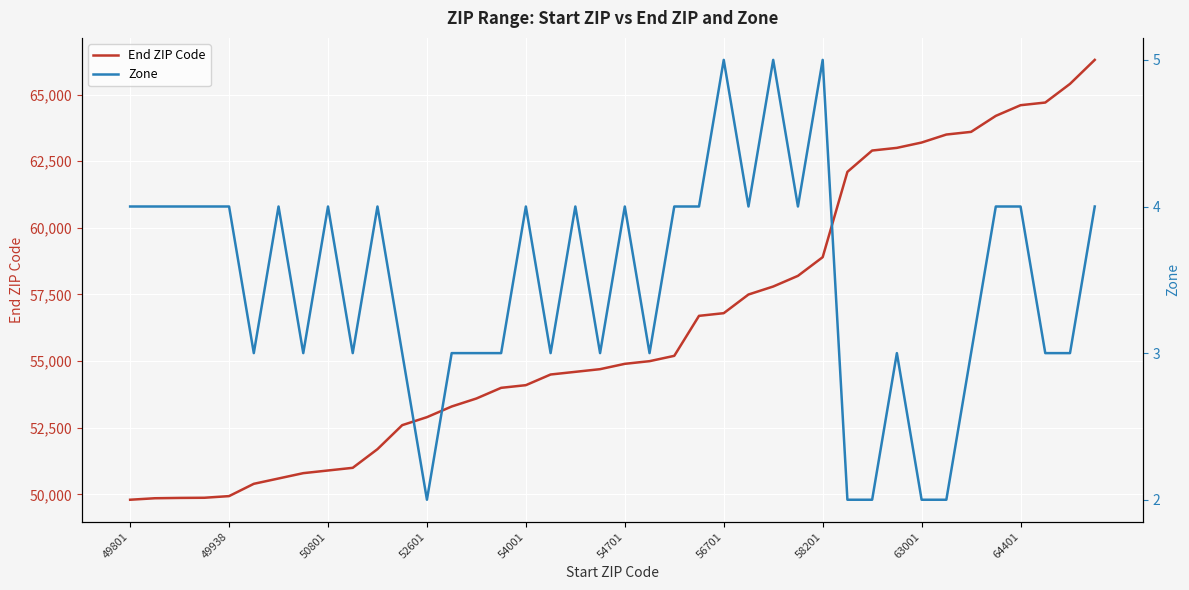

What is the minimum value for End ZIP Code?

49802